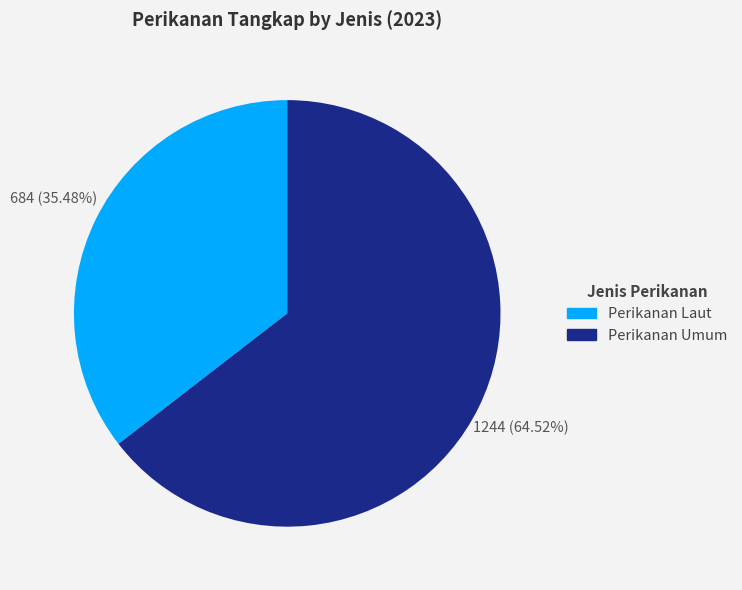

How many slices are in this pie chart?

2